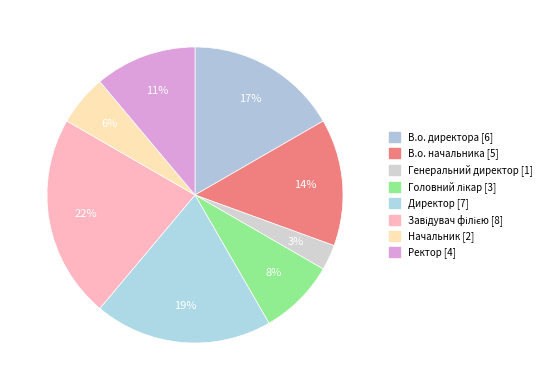

What is the change in value from Головний лікар to Начальник?

-1